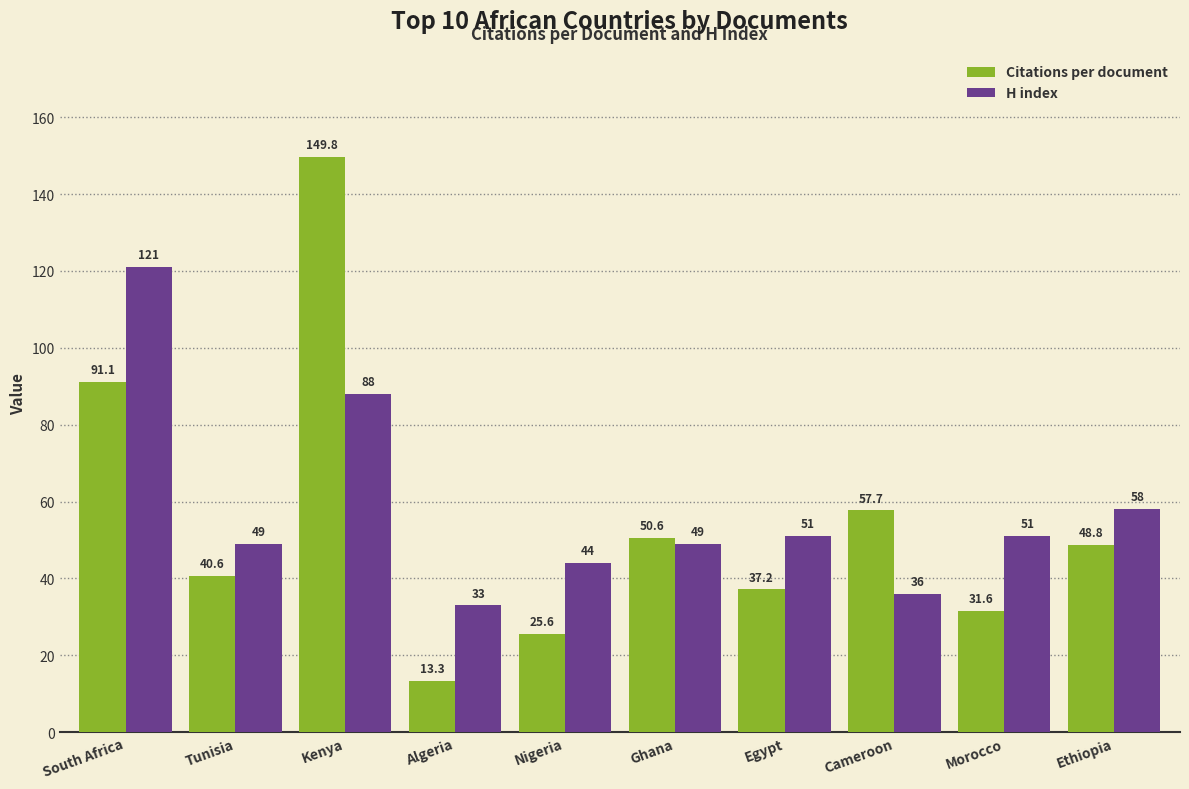

What is the highest value of the H index series?

121.0